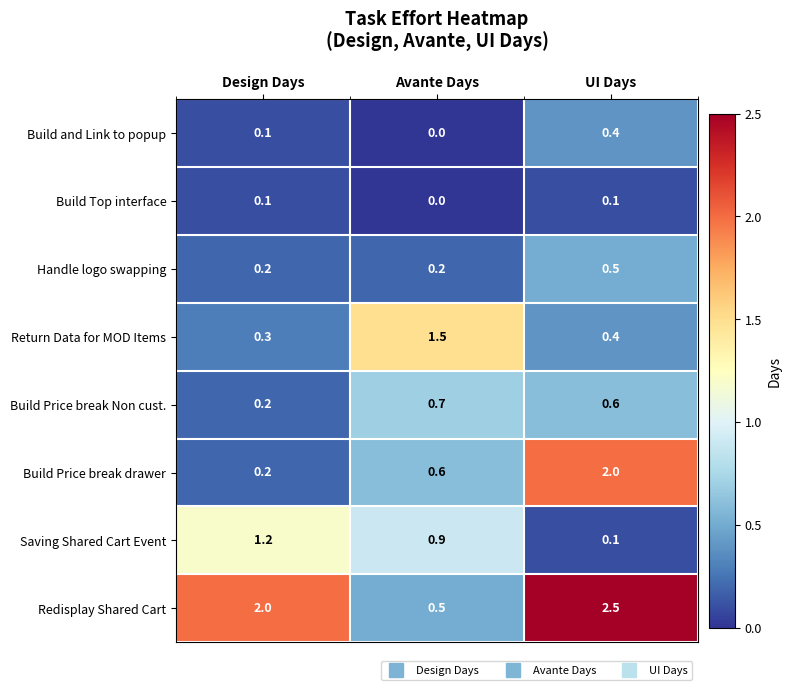

At which category is the sum across all series the highest?

UI Days